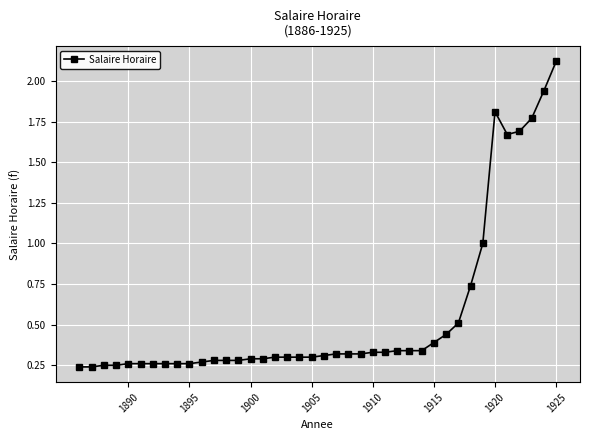

How many values are between 0 and 1?

34